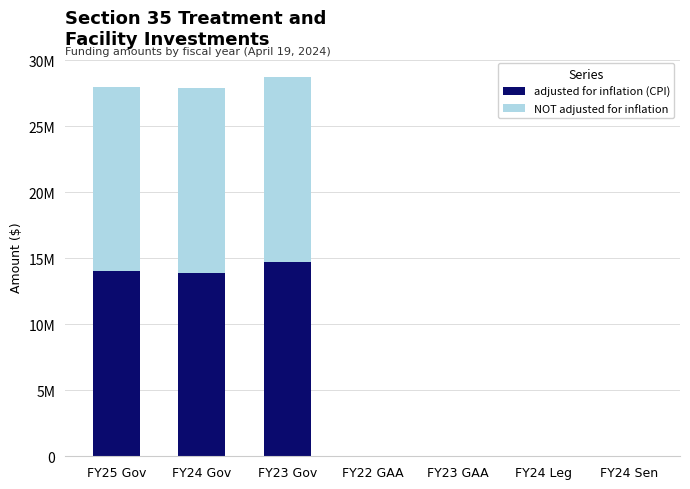

What are all the series names shown in the legend?

adjusted for inflation (CPI), NOT adjusted for inflation